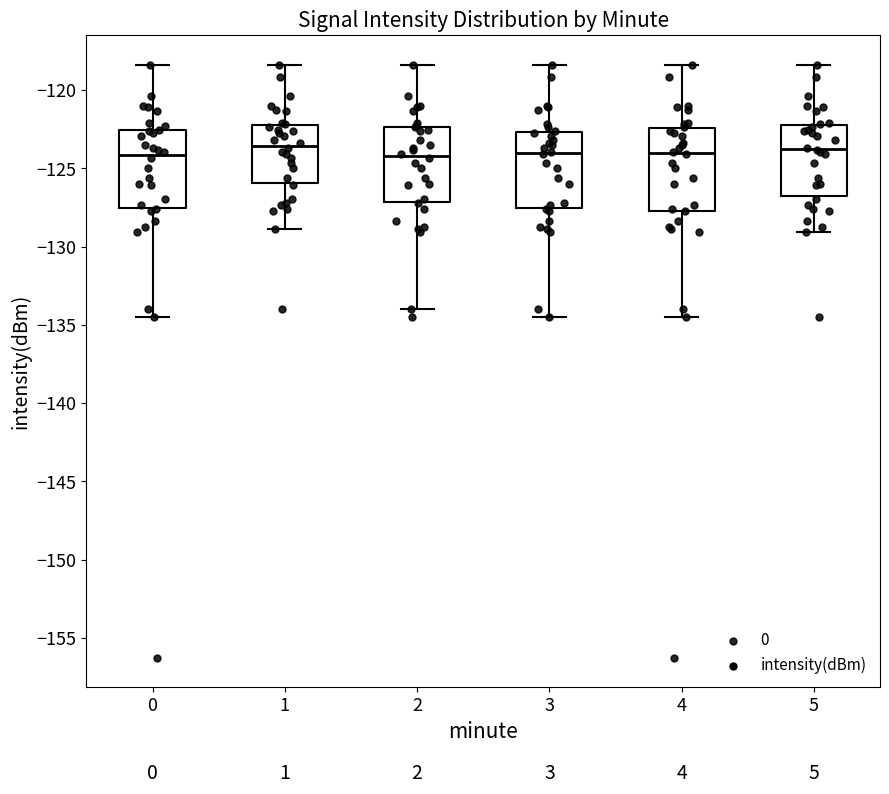

Where is the upper edge of the box at x = 0 on the y-axis? The values are not printed on the chart, so give them approximately, as read against the axis.

-122.5